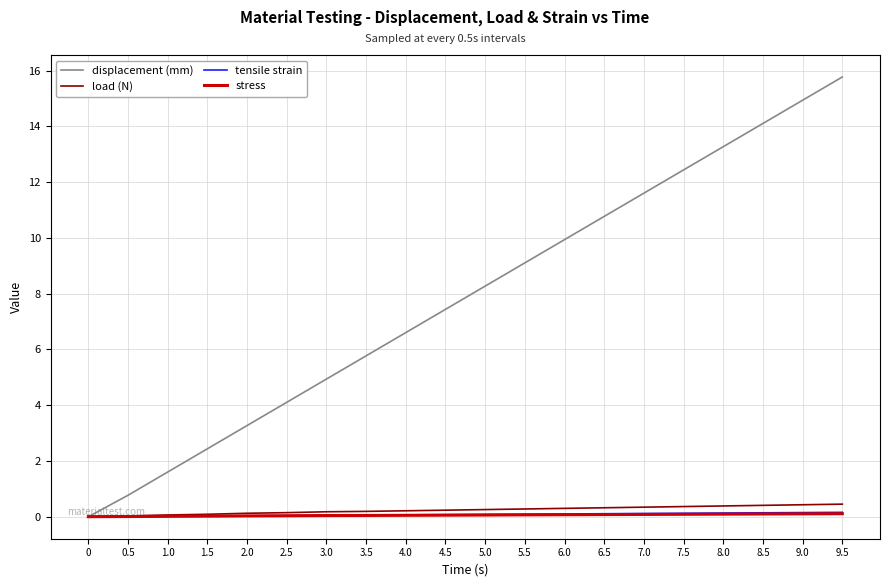

The value of tensile strain at 2.5 is 0.0. True or false?

True